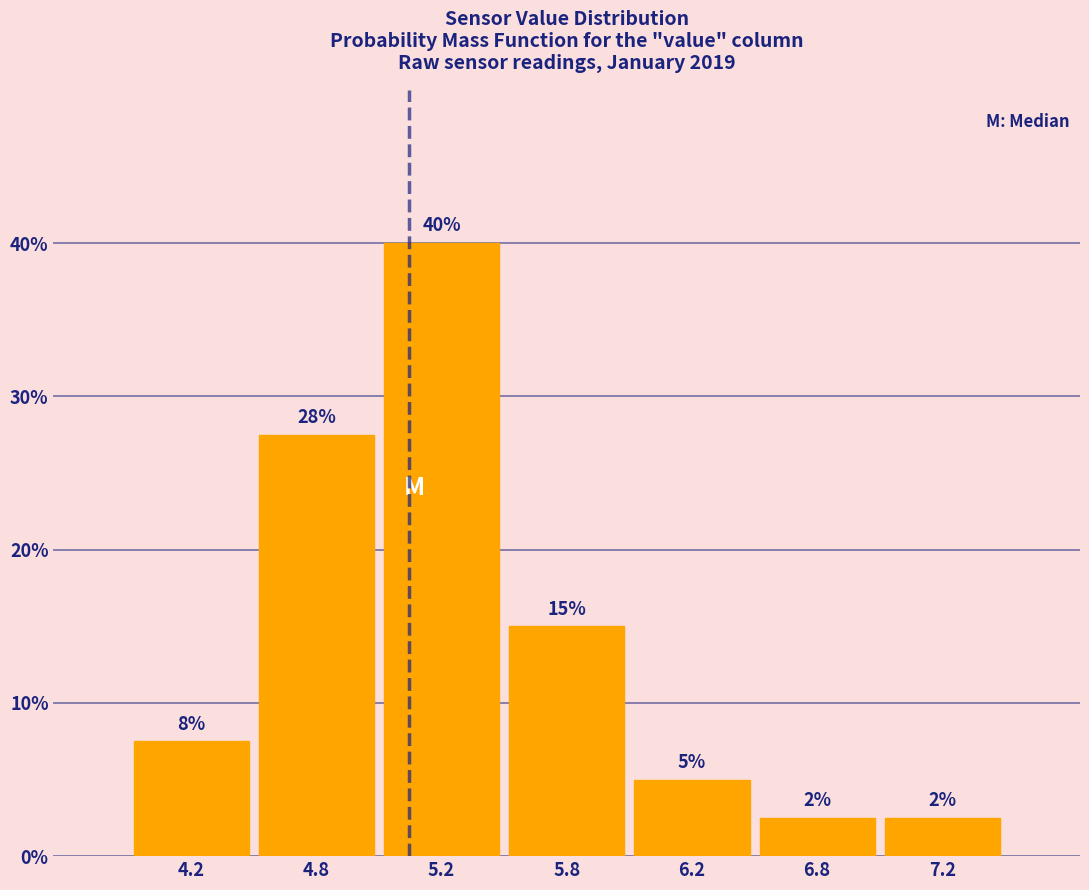

How many bars are there in total?

7